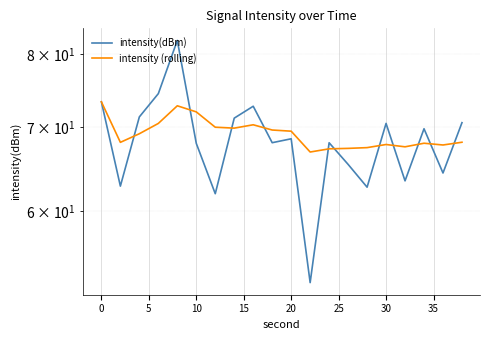

List the series in order of their overall mean, highest first.

intensity (rolling), intensity(dBm)